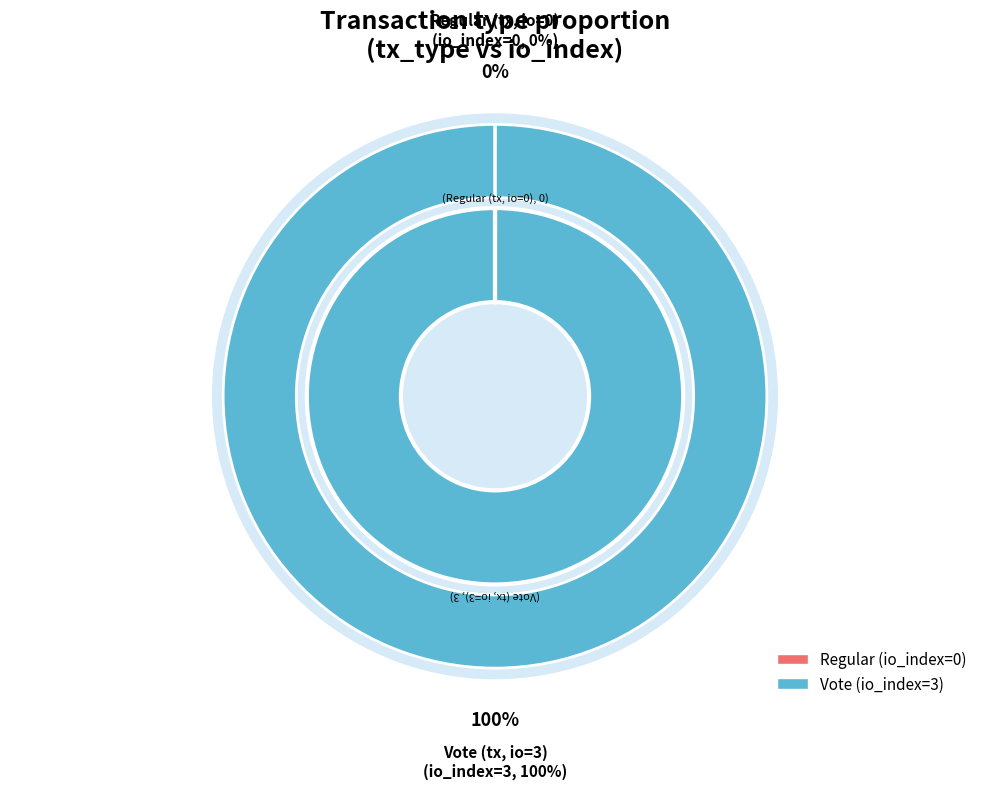

What percentage do Regular and Vote together represent?

100.0%